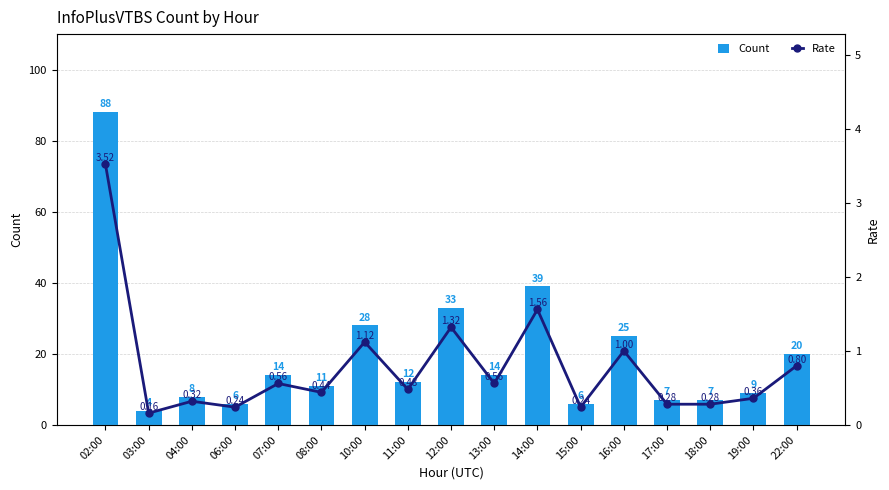

The Count series shows 14.0 at 13:00. True or false?

True